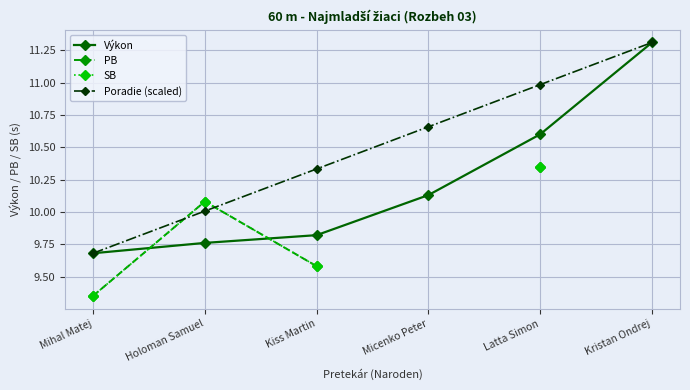

The Poradie (scaled) series shows 5.8 at Kiss Martin. True or false?

False